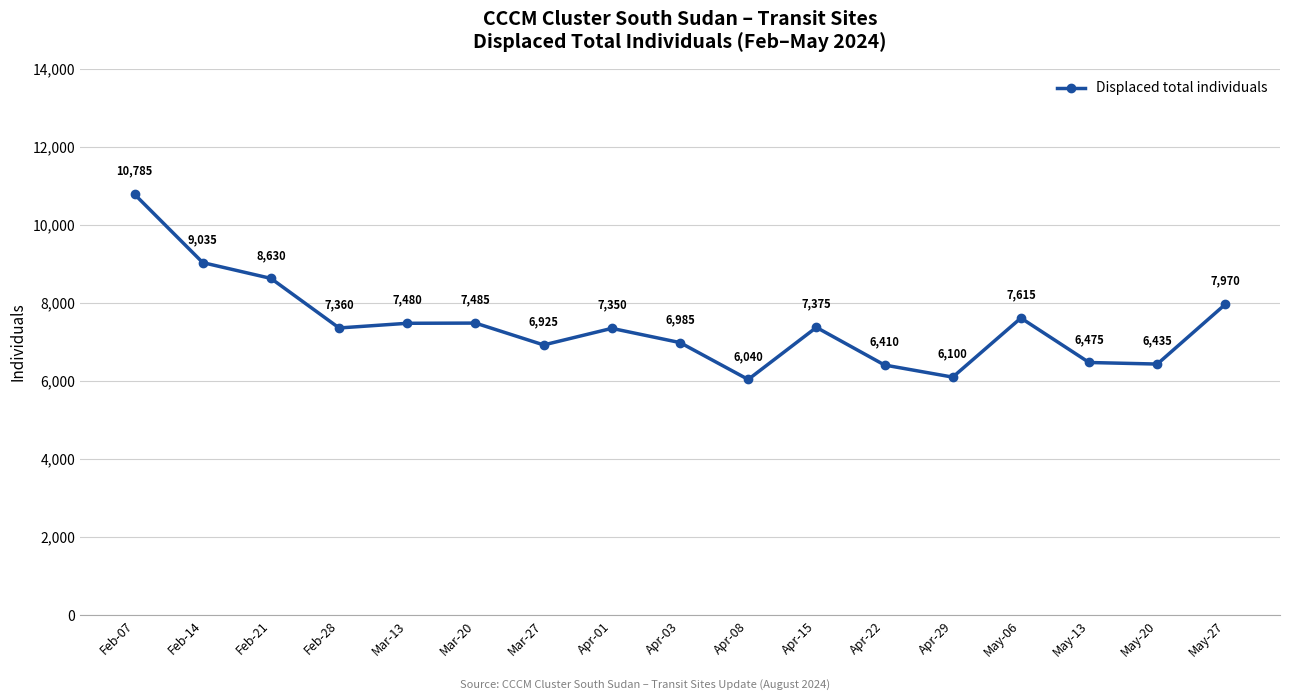

Rank the categories by value from lowest to highest.

Apr-08, Apr-29, Apr-22, May-20, May-13, Mar-27, Apr-03, Apr-01, Feb-28, Apr-15, Mar-13, Mar-20, May-06, May-27, Feb-21, Feb-14, Feb-07